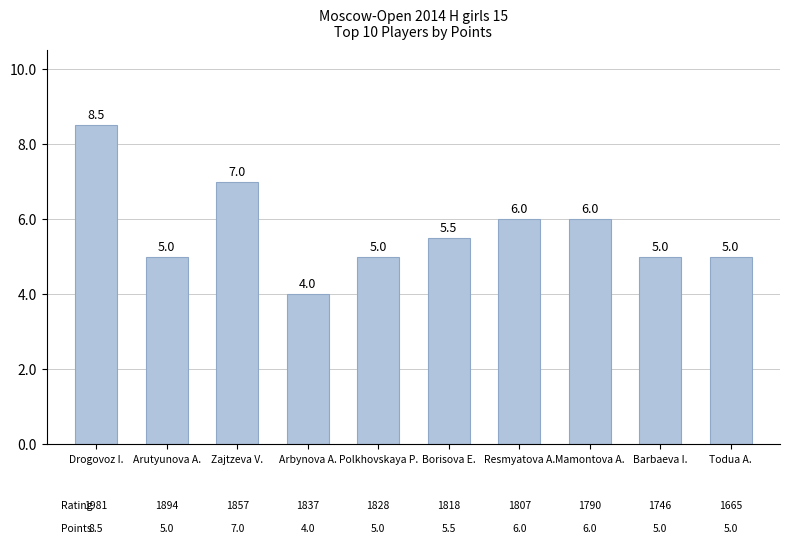

Which has a higher value, Zajtzeva V. or Mamontova A.?

Zajtzeva V.